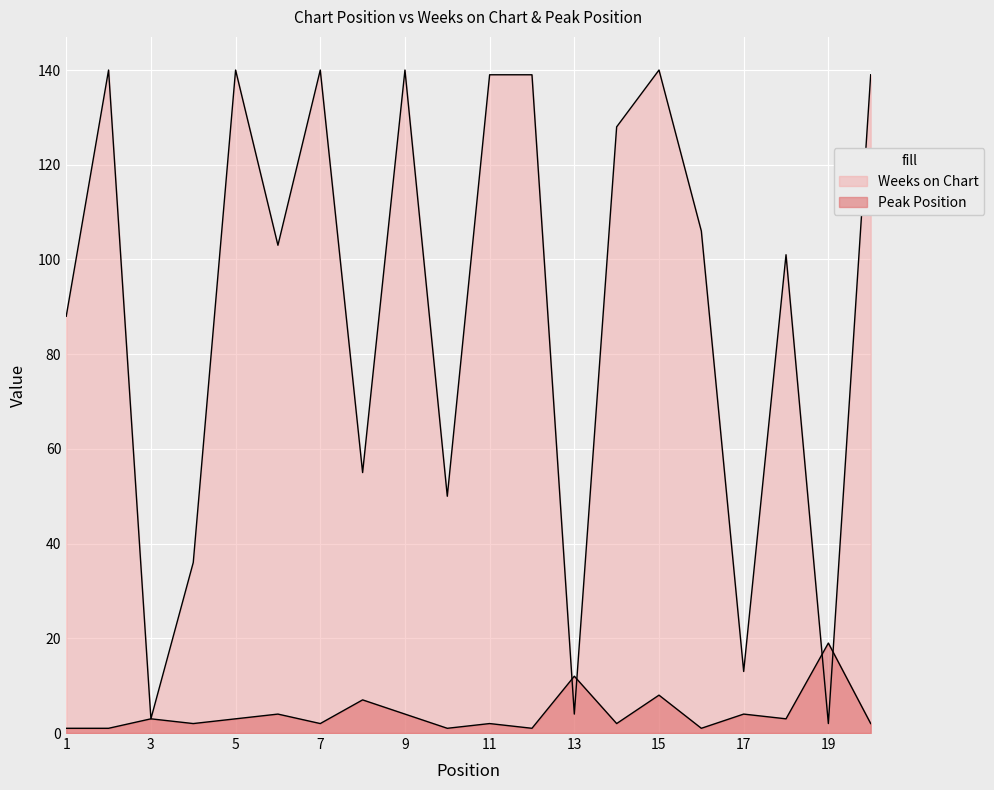

Rank the series by their maximum value, from lowest to highest.

Peak Position, Weeks on Chart